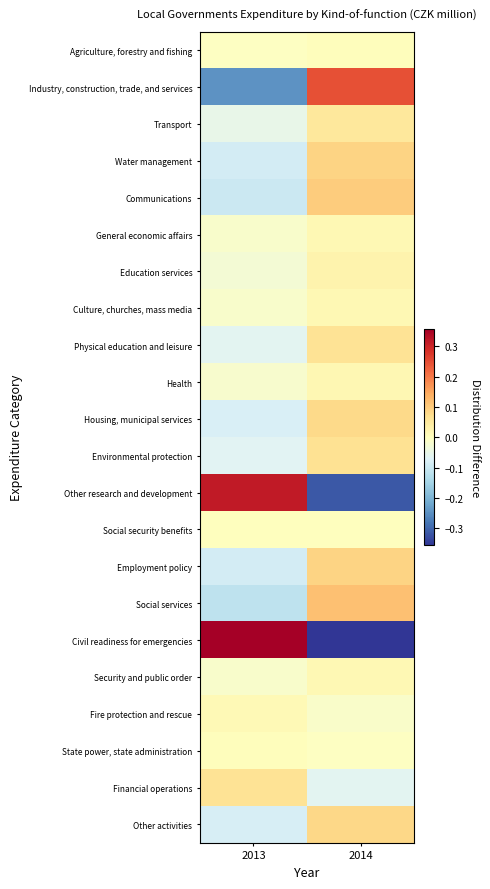

Reading left to right, transcribe all the data shown in this chart.

Agriculture, forestry and fishing: 2013=-0.0	2014=0.0
Industry, construction, trade, and services: 2013=-0.2	2014=0.2
Transport: 2013=-0.1	2014=0.1
Water management: 2013=-0.1	2014=0.1
Communications: 2013=-0.1	2014=0.1
General economic affairs: 2013=-0.0	2014=0.0
Education services: 2013=-0.0	2014=0.0
Culture, churches, mass media: 2013=-0.0	2014=0.0
Physical education and leisure: 2013=-0.1	2014=0.1
Health: 2013=-0.0	2014=0.0
Housing, municipal services: 2013=-0.1	2014=0.1
Environmental protection: 2013=-0.1	2014=0.1
Other research and development: 2013=0.3	2014=-0.3
Social security benefits: 2013=0.0	2014=0.0
Employment policy: 2013=-0.1	2014=0.1
Social services: 2013=-0.1	2014=0.1
Civil readiness for emergencies: 2013=0.4	2014=-0.4
Security and public order: 2013=-0.0	2014=0.0
Fire protection and rescue: 2013=0.0	2014=-0.0
State power, state administration: 2013=0.0	2014=-0.0
Financial operations: 2013=0.1	2014=-0.1
Other activities: 2013=-0.1	2014=0.1